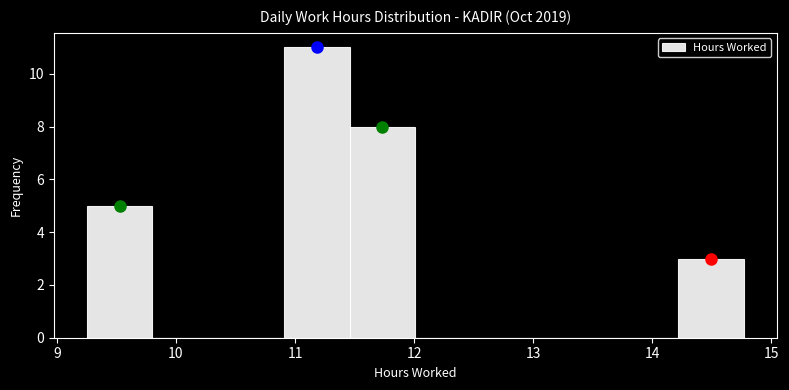

Reading left to right, transcribe this chart: for each bar, give the range it covers on the x-axis and its height. Neither the bar edges nor the heights are printed on the chart, so give them approximately, as read against the axes.

9.3 to 9.8: 5
9.8 to 10.4: 0
10.4 to 10.9: 0
10.9 to 11.5: 11
11.5 to 12.0: 8
12.0 to 12.6: 0
12.6 to 13.1: 0
13.1 to 13.7: 0
13.7 to 14.2: 0
14.2 to 14.8: 3